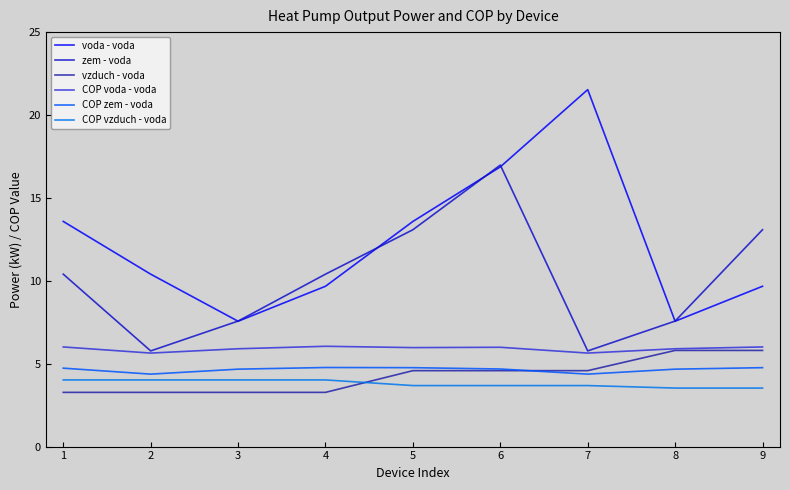

What is the maximum value for COP voda - voda?

6.0